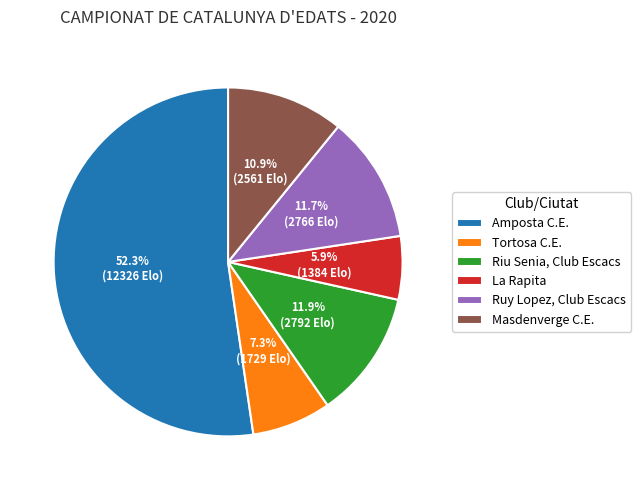

Is it true that Amposta C.E. is 1% of the pie?

False